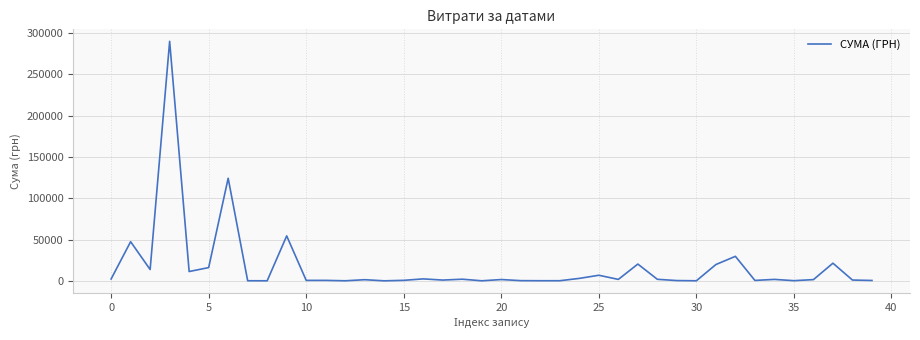

What is the average value?

17101.6